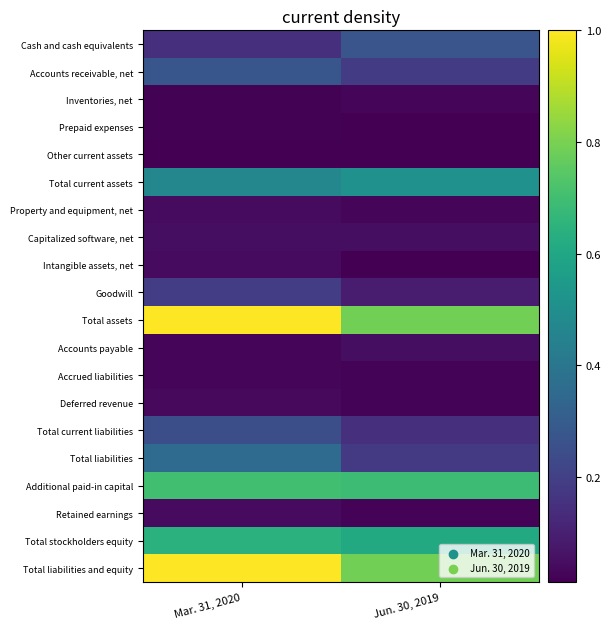

Reading left to right, transcribe all the data shown in this chart.

Cash and cash equivalents: Mar. 31, 2020=0.1	Jun. 30, 2019=0.3
Accounts receivable, net: Mar. 31, 2020=0.3	Jun. 30, 2019=0.2
Inventories, net: Mar. 31, 2020=0.0	Jun. 30, 2019=0.0
Prepaid expenses: Mar. 31, 2020=0.0	Jun. 30, 2019=0.0
Other current assets: Mar. 31, 2020=0.0	Jun. 30, 2019=0.0
Total current assets: Mar. 31, 2020=0.5	Jun. 30, 2019=0.5
Property and equipment, net: Mar. 31, 2020=0.0	Jun. 30, 2019=0.0
Capitalized software, net: Mar. 31, 2020=0.0	Jun. 30, 2019=0.0
Intangible assets, net: Mar. 31, 2020=0.0	Jun. 30, 2019=0.0
Goodwill: Mar. 31, 2020=0.2	Jun. 30, 2019=0.1
Total assets: Mar. 31, 2020=1.0	Jun. 30, 2019=0.8
Accounts payable: Mar. 31, 2020=0.0	Jun. 30, 2019=0.0
Accrued liabilities: Mar. 31, 2020=0.0	Jun. 30, 2019=0.0
Deferred revenue: Mar. 31, 2020=0.0	Jun. 30, 2019=0.0
Total current liabilities: Mar. 31, 2020=0.2	Jun. 30, 2019=0.2
Total liabilities: Mar. 31, 2020=0.4	Jun. 30, 2019=0.2
Additional paid-in capital: Mar. 31, 2020=0.7	Jun. 30, 2019=0.7
Retained earnings: Mar. 31, 2020=0.0	Jun. 30, 2019=0.0
Total stockholders equity: Mar. 31, 2020=0.6	Jun. 30, 2019=0.6
Total liabilities and equity: Mar. 31, 2020=1.0	Jun. 30, 2019=0.8